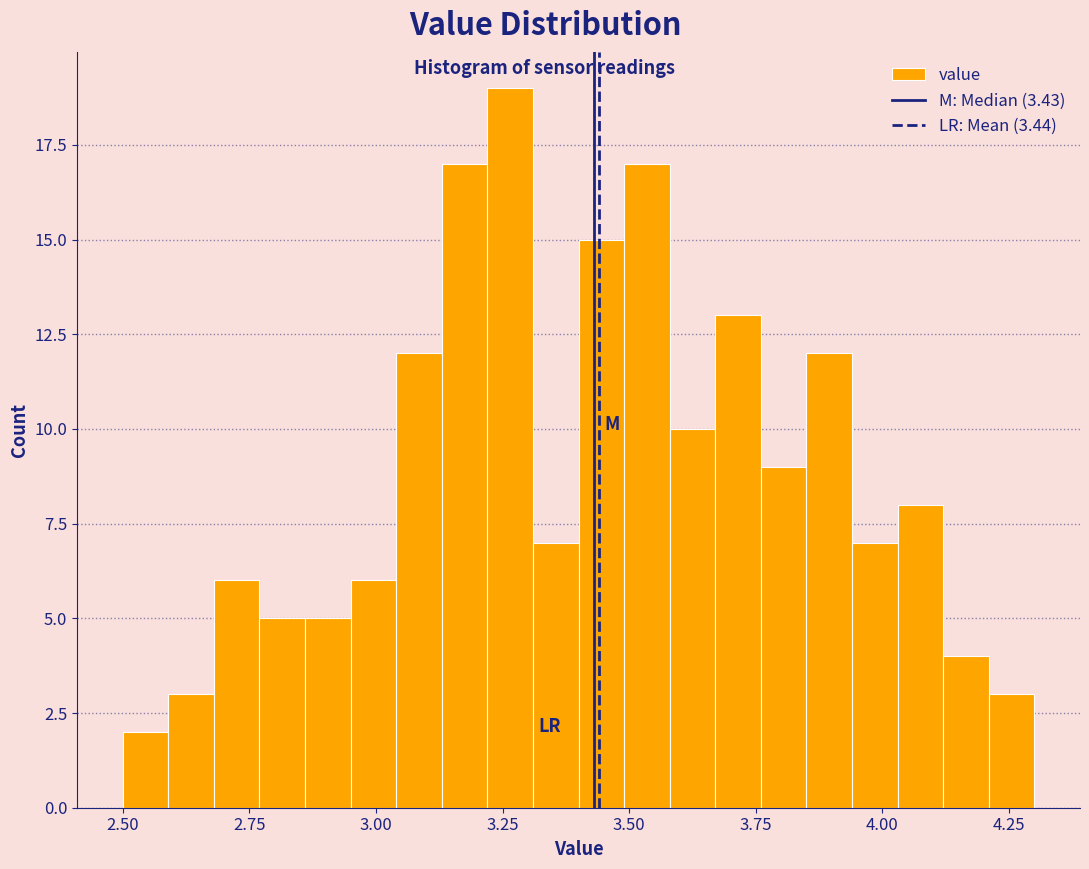

Around what value on the x-axis is the tallest bar? Give the approximate position of its centre, as read against the axis.

3.25